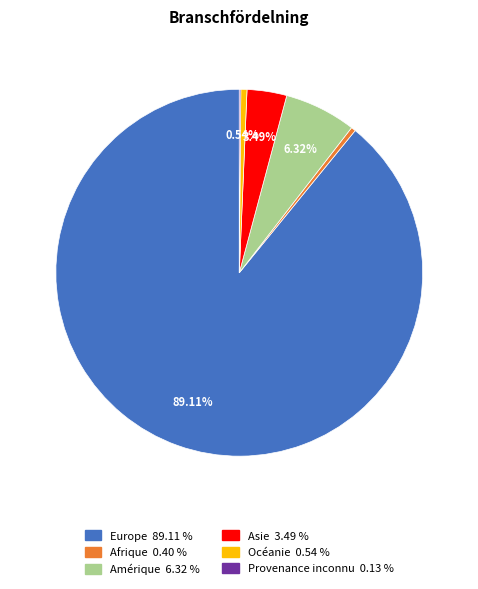

Which category has the biggest portion of the pie?

Europe